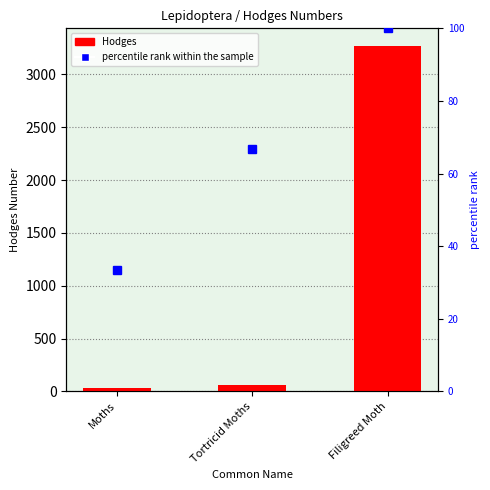

At which category is the sum across all series the highest?

Filigreed Moth